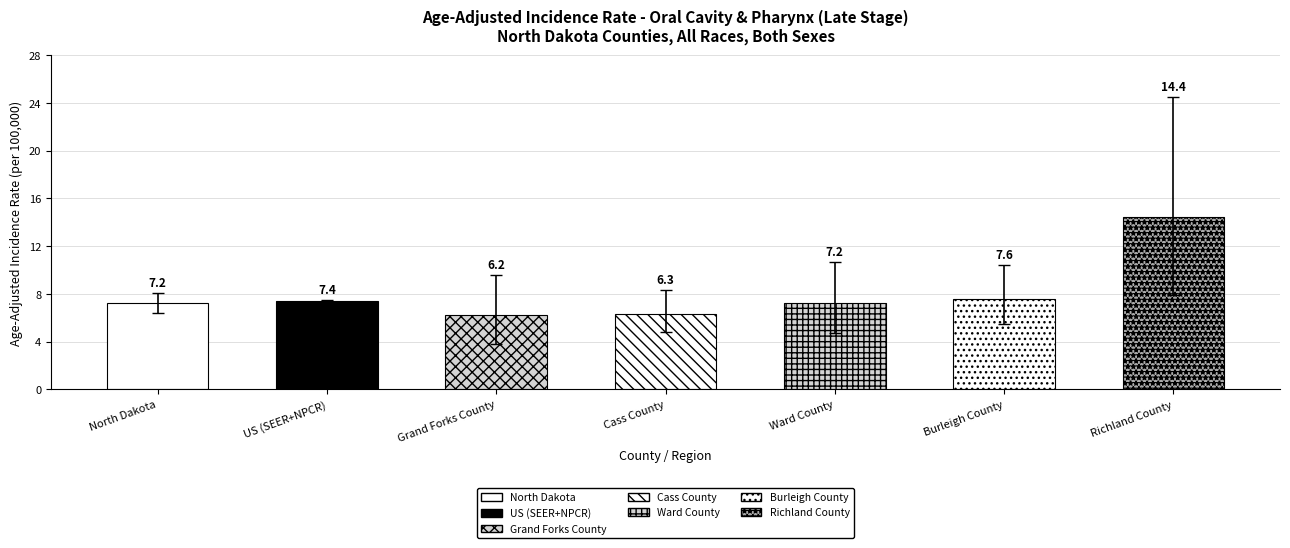

At Cass County, list the series in order from smallest to largest.

Lower 95% CI, Age-Adjusted Incidence Rate, Upper 95% CI